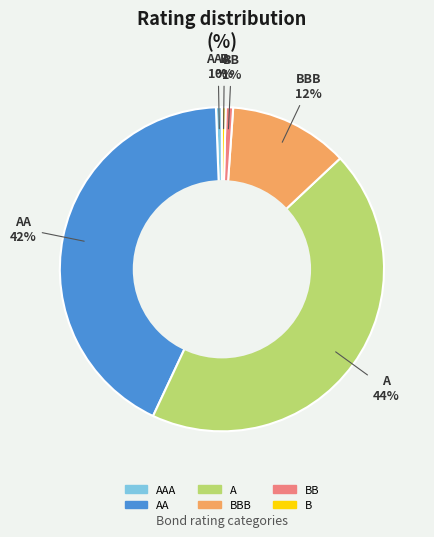

How many segments does this pie chart have?

6